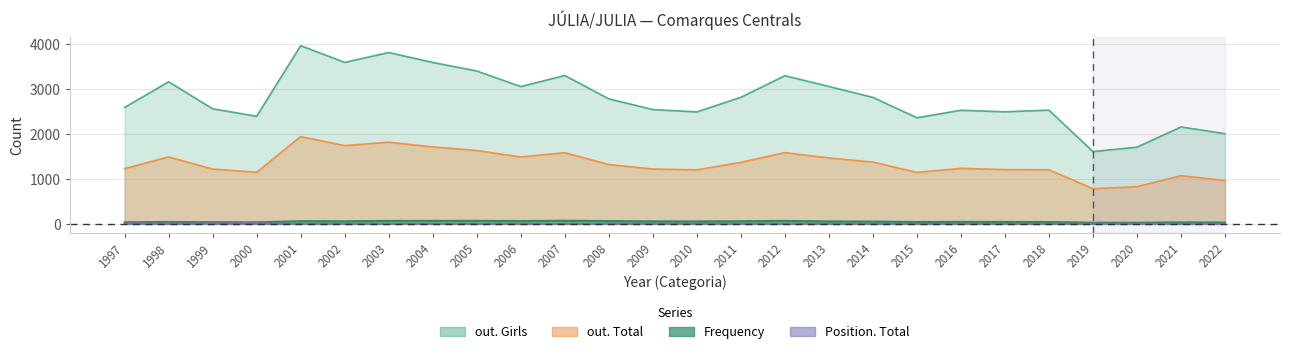

Reading left to right, extract all data points from this chart.

out. Girls: 1997=2588	1998=3158	1999=2557	2000=2391	2001=3960	2002=3589	2003=3808	2004=3587	2005=3398	2006=3051	2007=3297	2008=2779	2009=2540	2010=2488	2011=2812	2012=3293	2013=3054	2014=2811	2015=2358	2016=2525	2017=2490	2018=2528	2019=1606	2020=1704	2021=2153	2022=2005
out. Total: 1997=1229	1998=1487	1999=1218	2000=1147	2001=1940	2002=1739	2003=1815	2004=1710	2005=1631	2006=1487	2007=1582	2008=1319	2009=1218	2010=1200	2011=1367	2012=1583	2013=1465	2014=1373	2015=1144	2016=1234	2017=1205	2018=1203	2019=782	2020=826	2021=1071	2022=963
Frequency: 1997=36	1998=42	1999=37	2000=35	2001=60	2002=58	2003=66	2004=67	2005=68	2006=63	2007=70	2008=63	2009=56	2010=55	2011=59	2012=66	2013=55	2014=52	2015=42	2016=45	2017=43	2018=41	2019=26	2020=26	2021=33	2022=30
Position. Total: 1997=16	1998=11	1999=17	2000=21	2001=3	2002=4	2003=3	2004=3	2005=4	2006=3	2007=3	2008=5	2009=7	2010=6	2011=4	2012=2	2013=3	2014=4	2015=3	2016=3	2017=1	2018=1	2019=10	2020=7	2021=1	2022=4